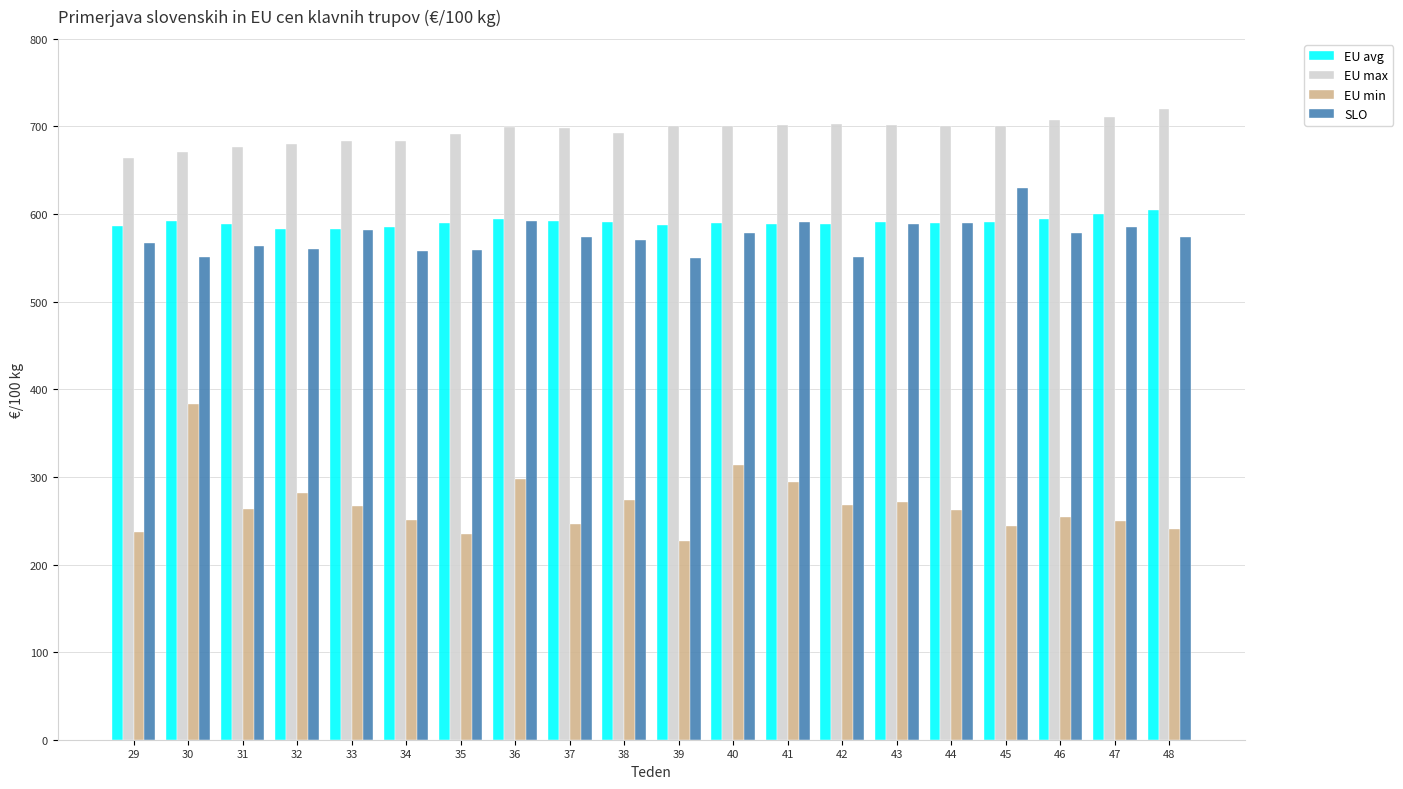

What are all the series names shown in the legend?

EU avg, EU max, EU min, SLO